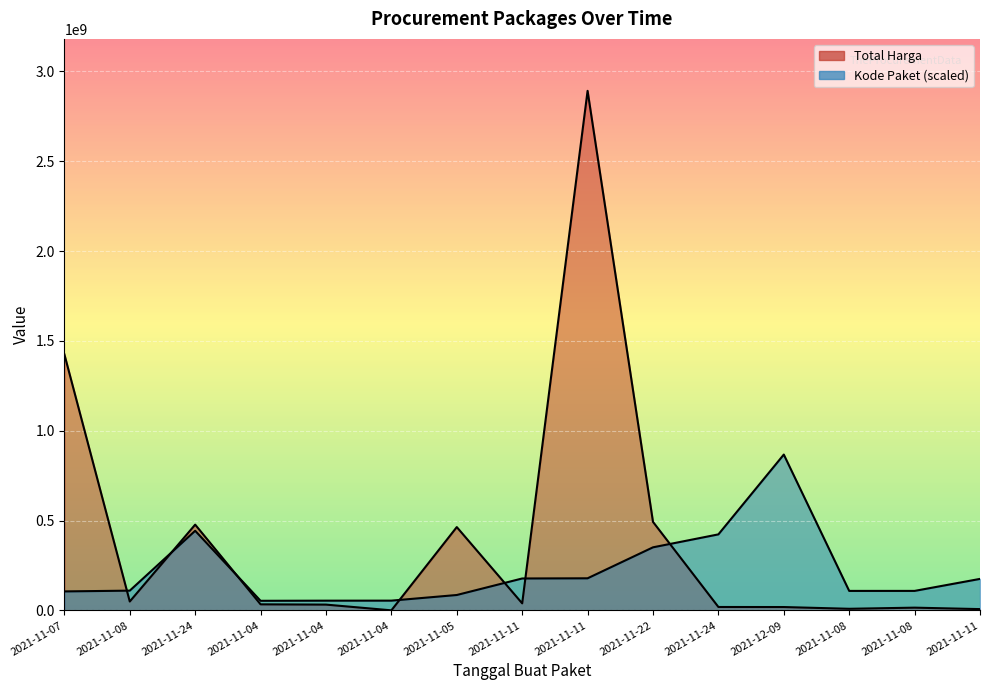

True or false: Kode Paket has a value of 54408207.7 at 2021-11-04.

True